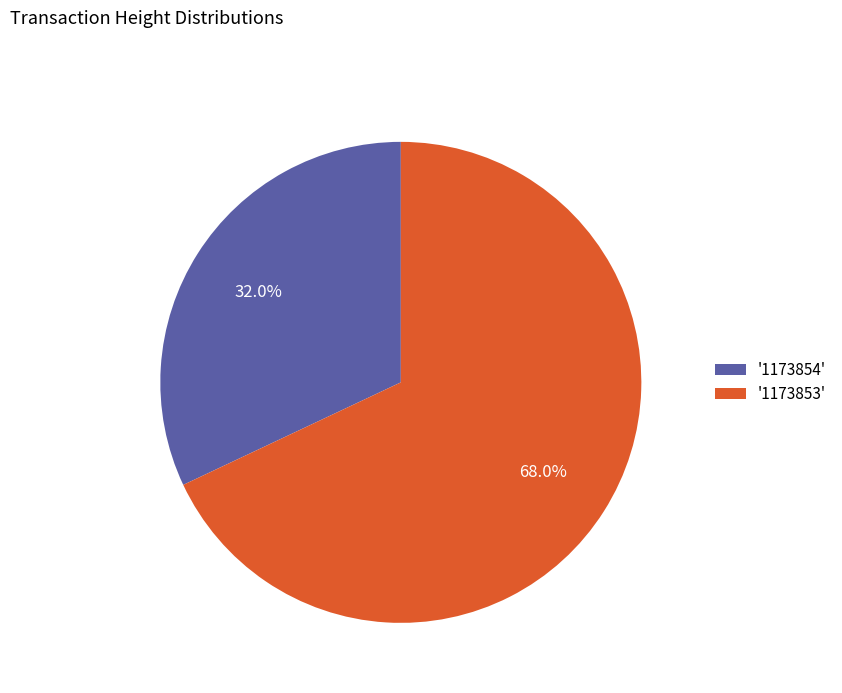

Approximately how many times larger is the value at '1173853' compared to '1173854'?

2.1